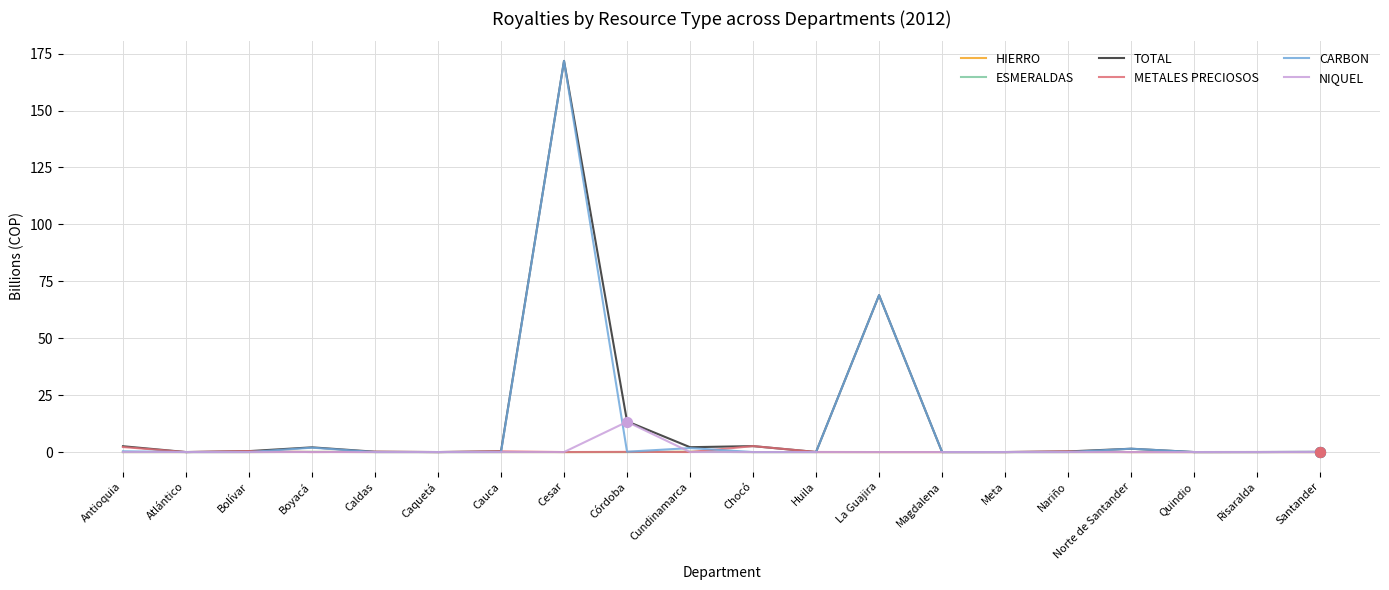

Where is CARBON nearest to the value 85?

La Guajira